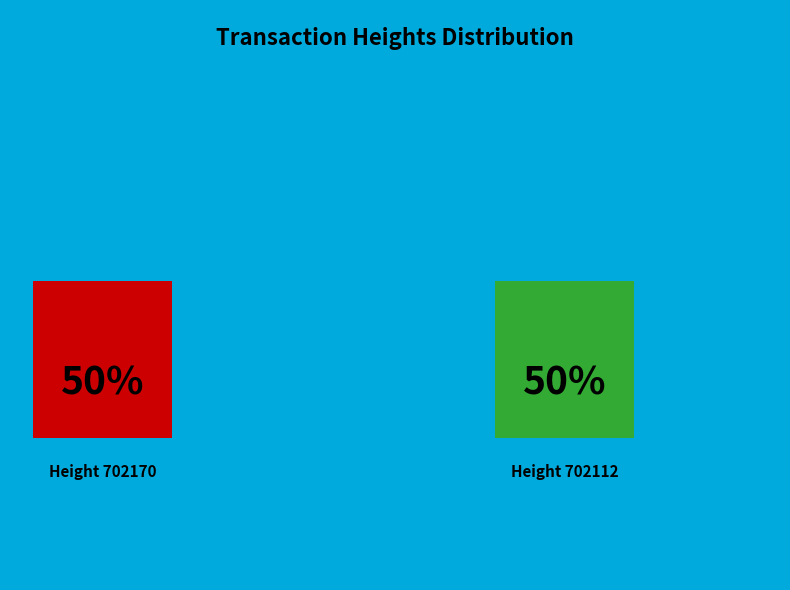

How many segments does this pie chart have?

2